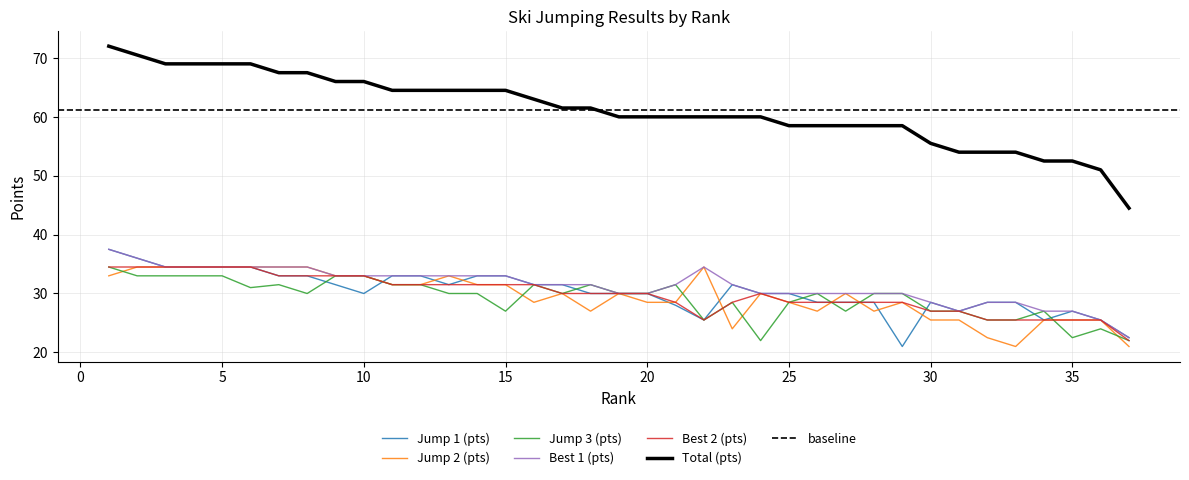

What is the total value across all series at 16?

217.5